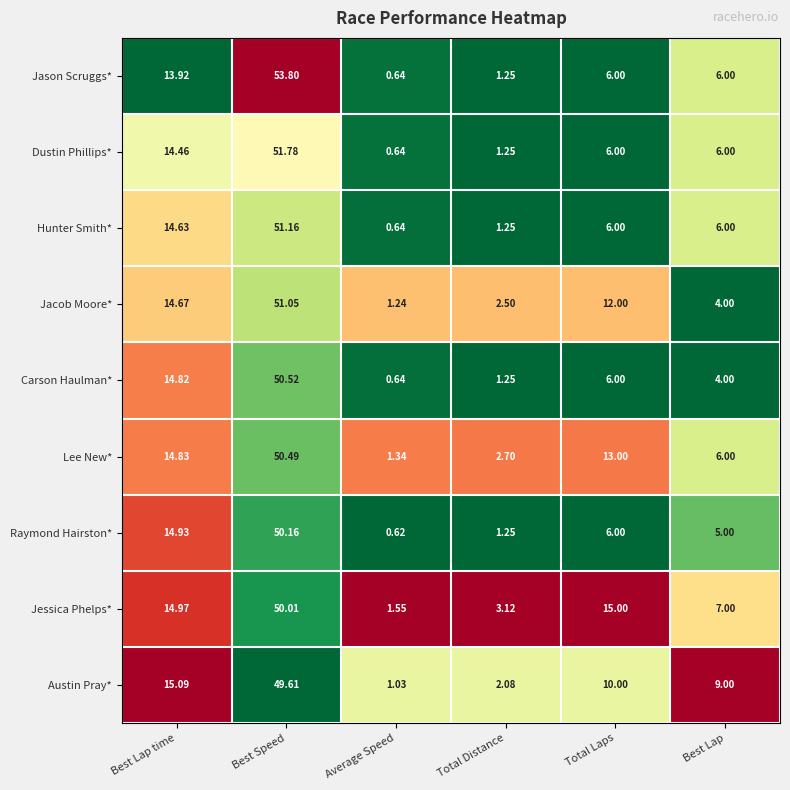

At which label does Austin Pray* first exceed 10?

Best Lap time